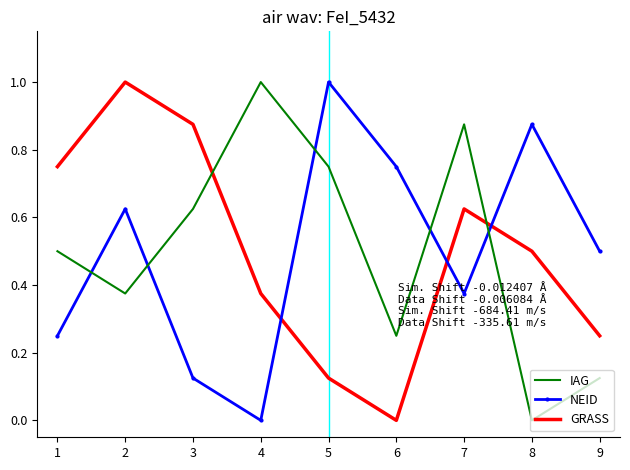

What is the average value of the GRASS series?

0.5